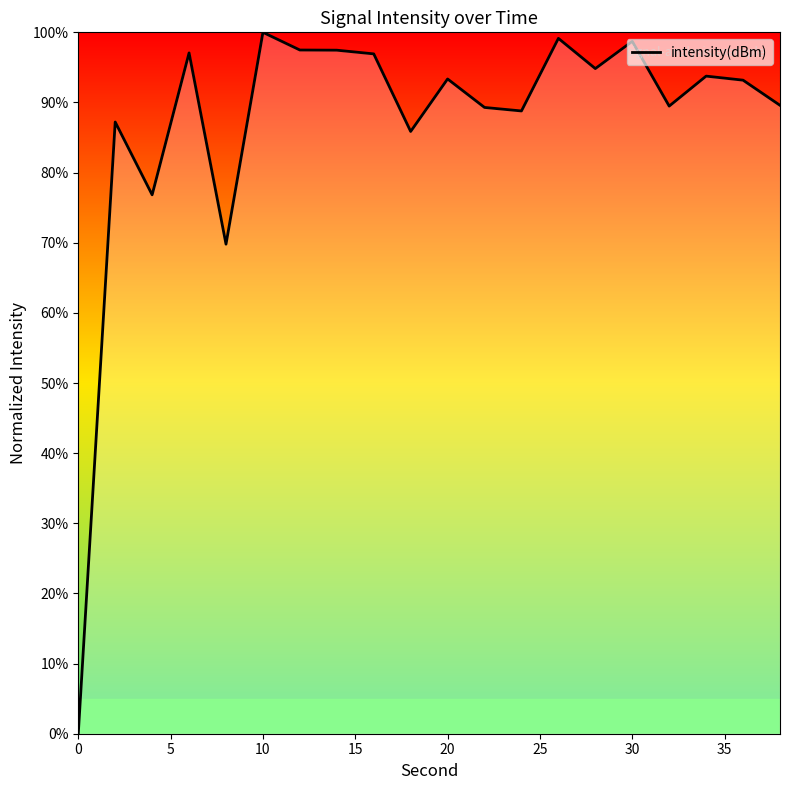

How many lines are shown in the chart?

1